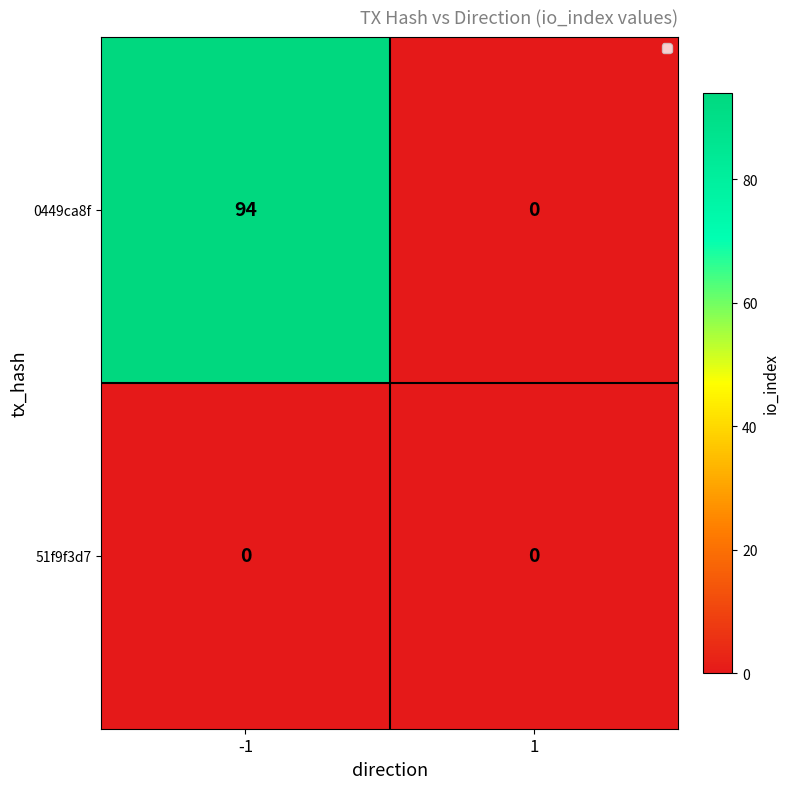

Which series changed the most between -1 and 1?

0449ca8f